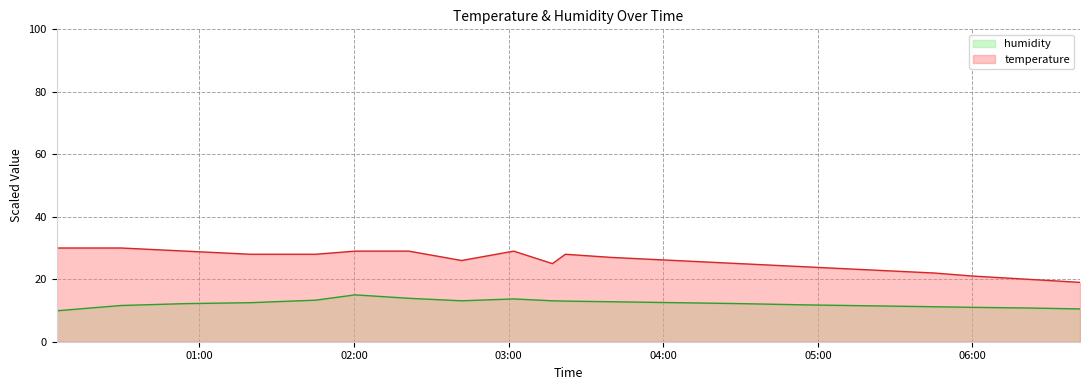

Which category has the highest value across all series?

2023-03-12T00:04:35